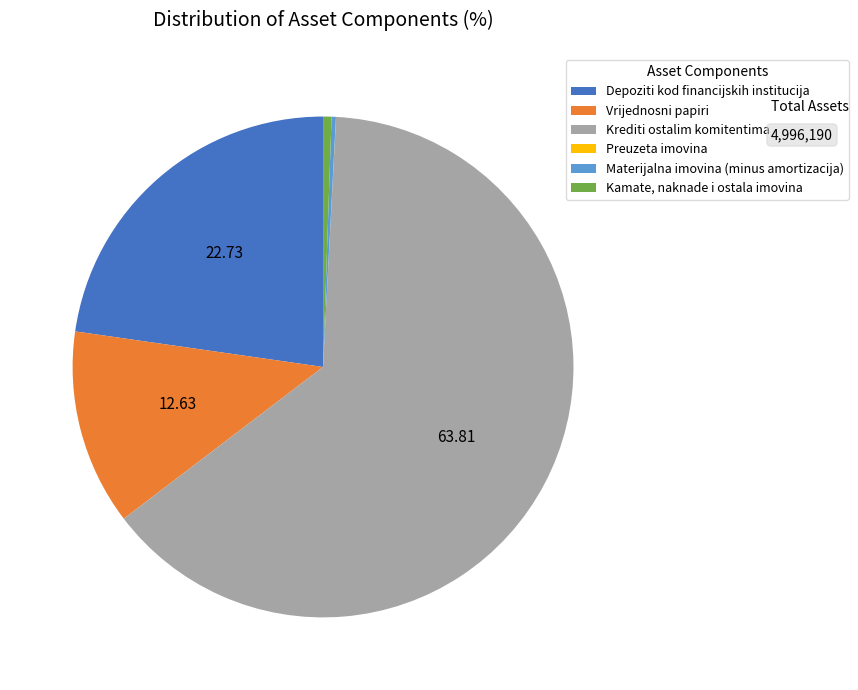

Which has a higher value, Depoziti kod financijskih institucija or Krediti ostalim komitentima?

Krediti ostalim komitentima